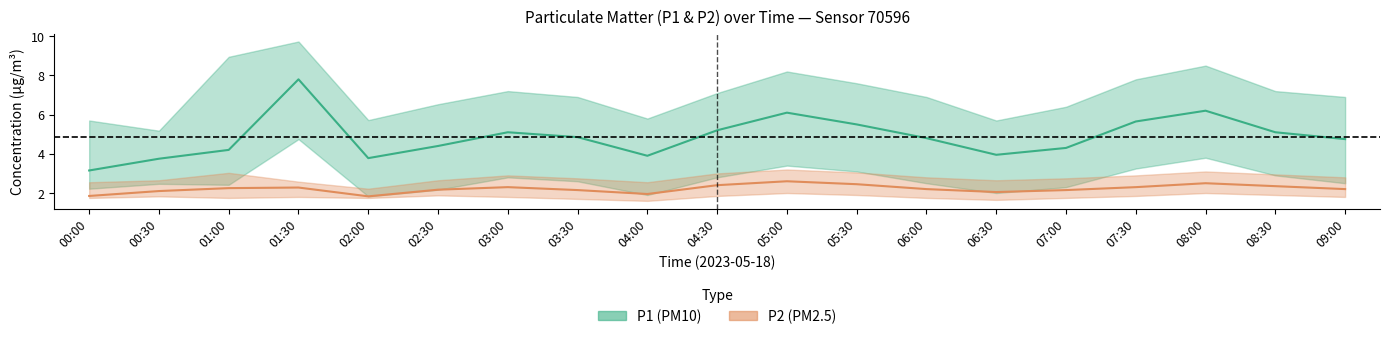

What value does the P1_lower series have at 00:30?

2.5